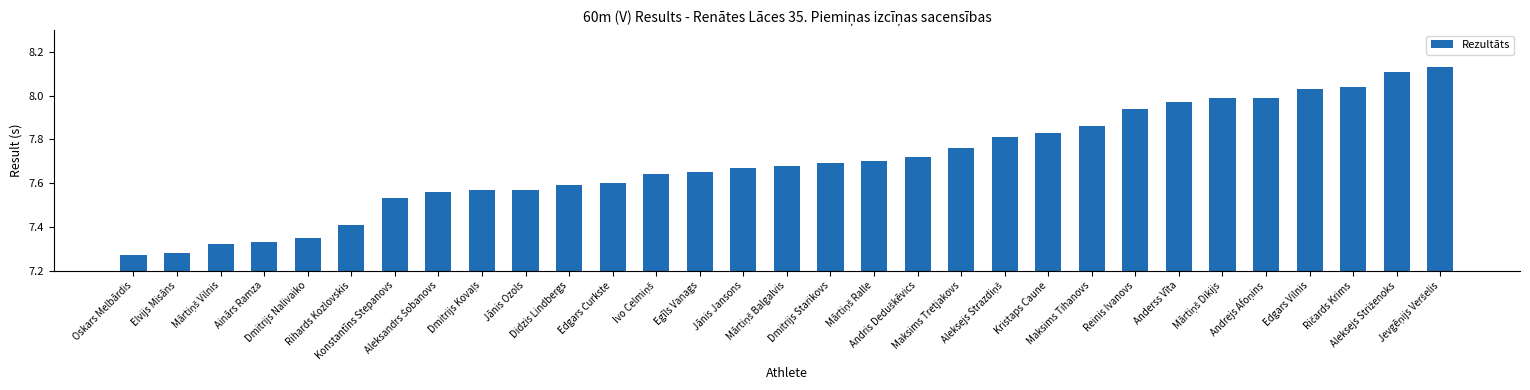

How many categories are shown in the chart?

31